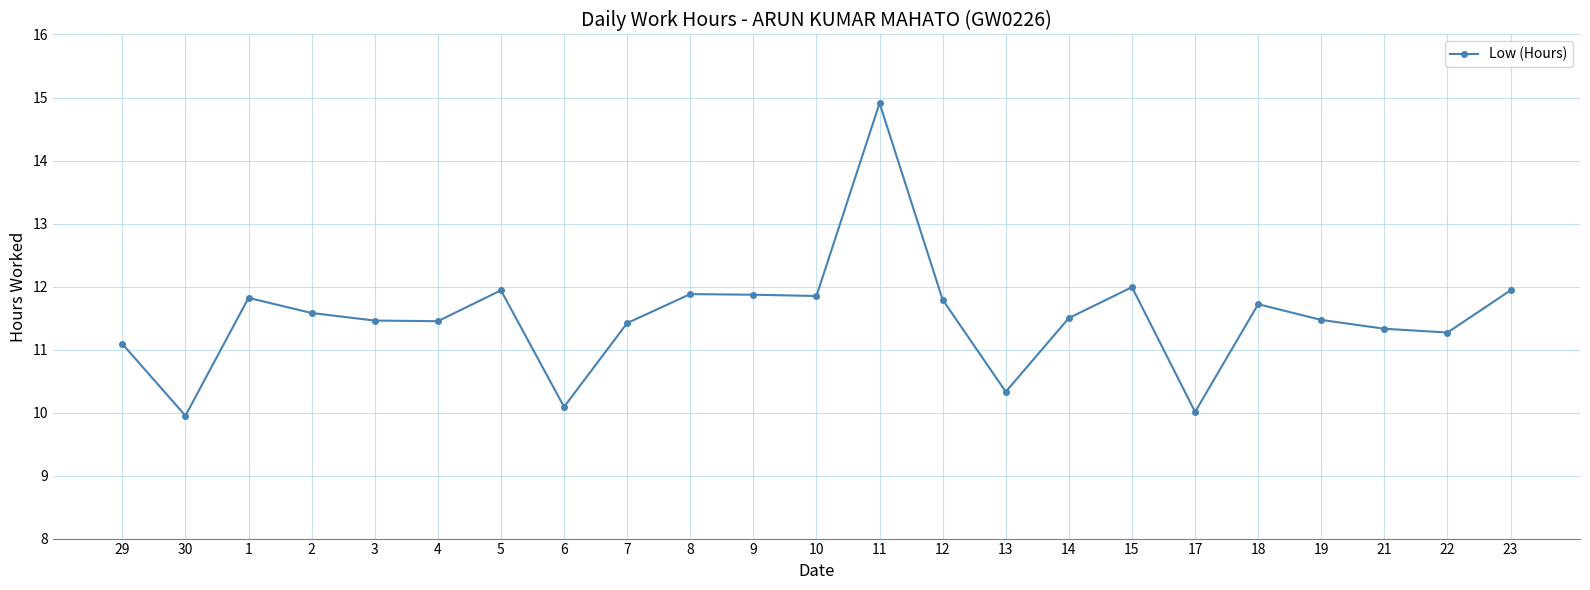

True or false: there are more than 1 points higher than both neighbors.

True